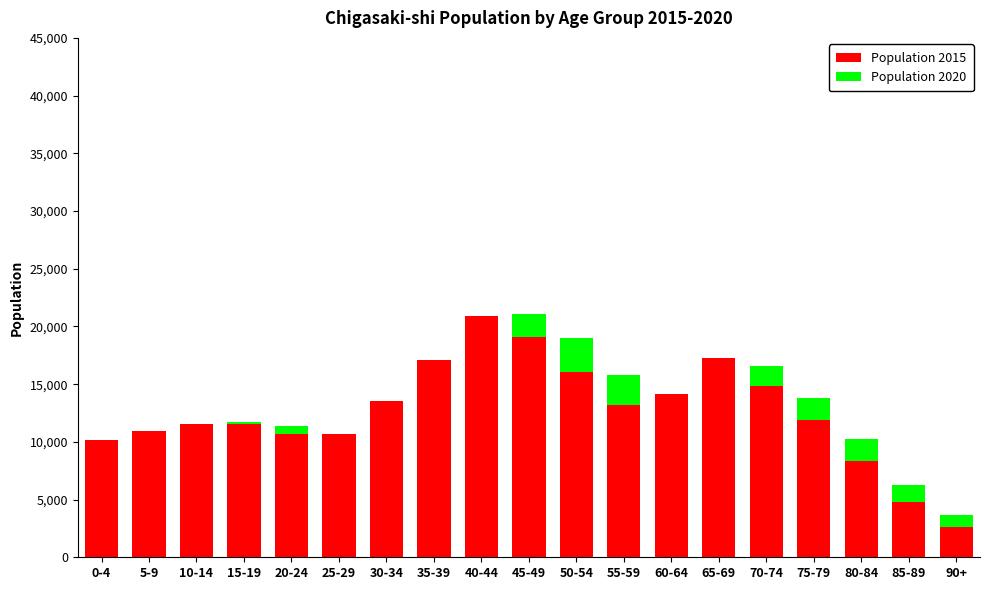

The value of Population 2015 at 65-69 is 17304. True or false?

True